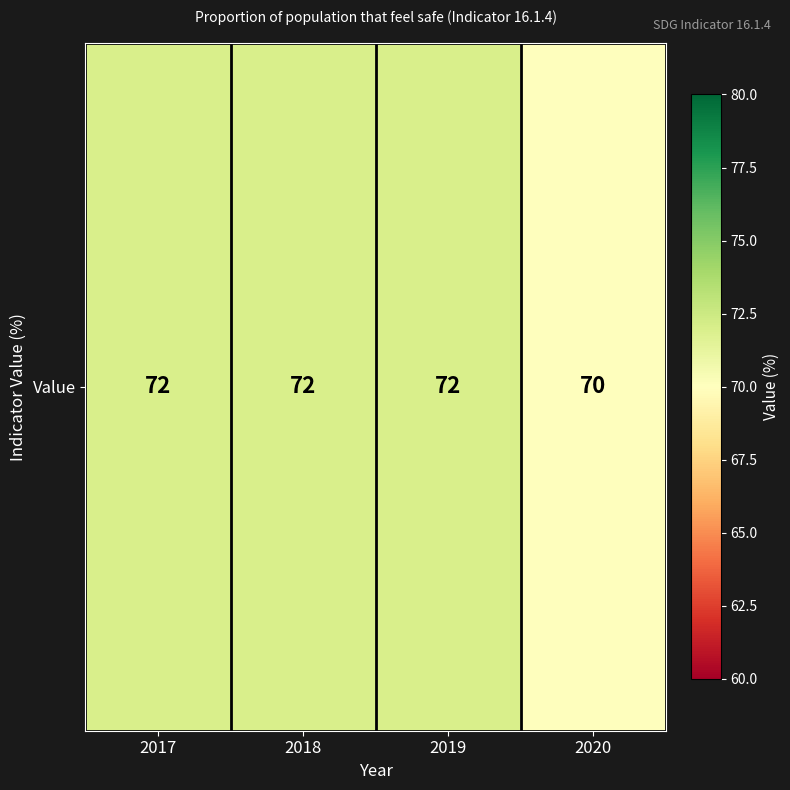

Between 2017 and 2019, which is larger?

2017